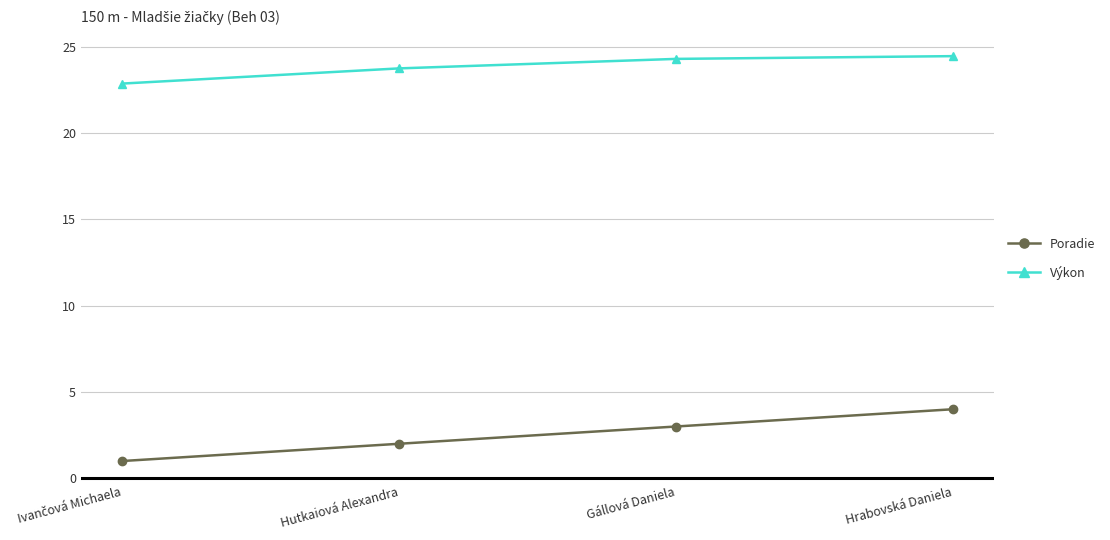

Reading left to right, list all the values displayed in this chart.

Poradie: 1.0	2.0	3.0	4.0
Výkon: 22.9	23.8	24.3	24.5